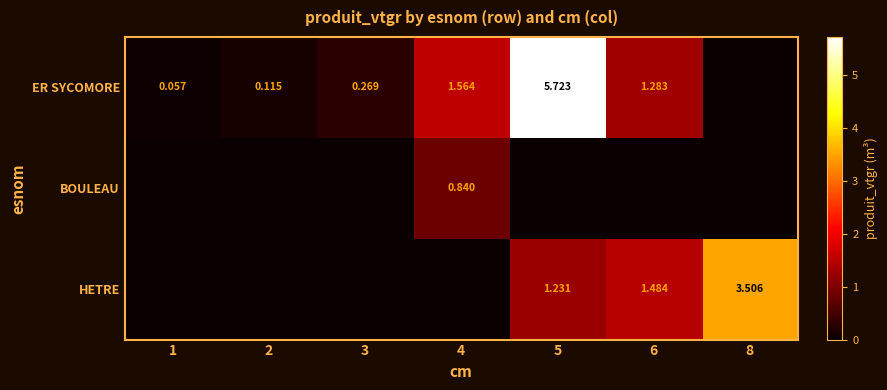

What is the sum of the HETRE values at 4 and 6?

1.5